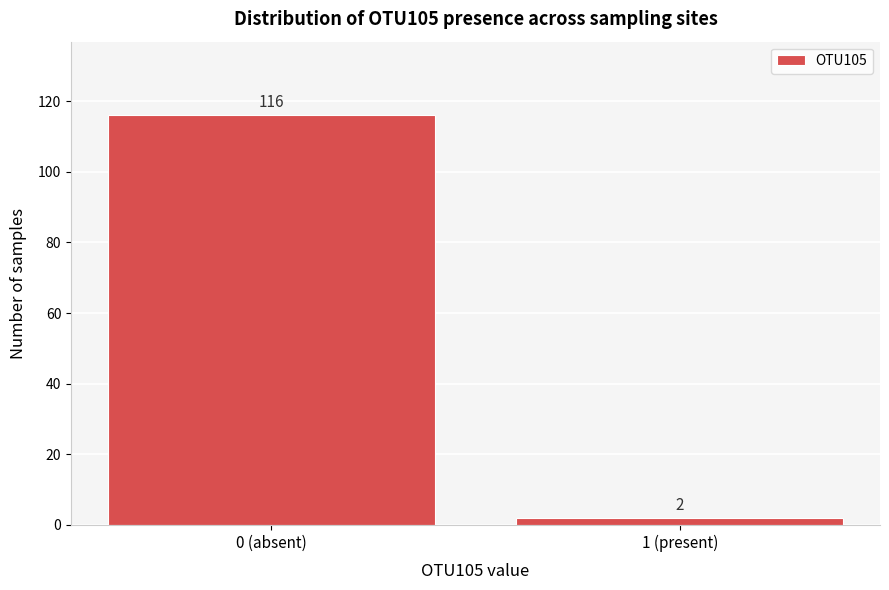

Reading right to left, extract all data points from this chart.

1 (present)=2	0 (absent)=116